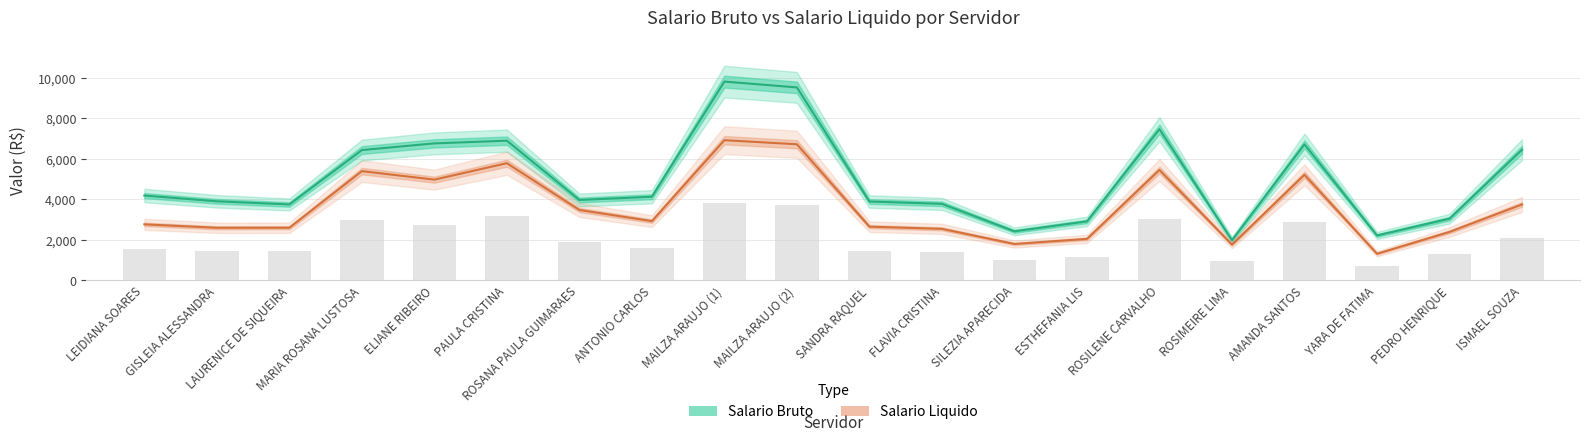

What are all the series names shown in the legend?

Salario Bruto, Salario Liquido